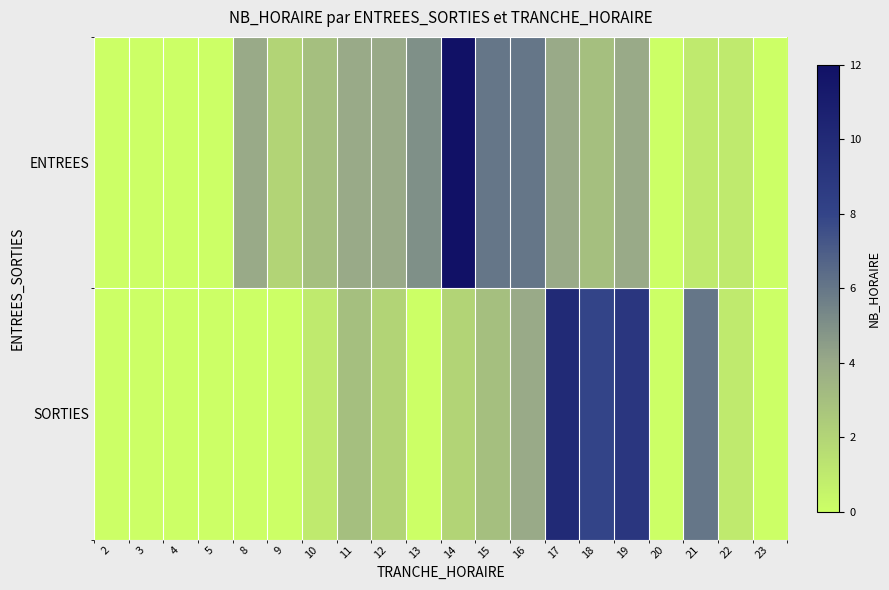

Which series changed the most between 11 and 14?

ENTREES